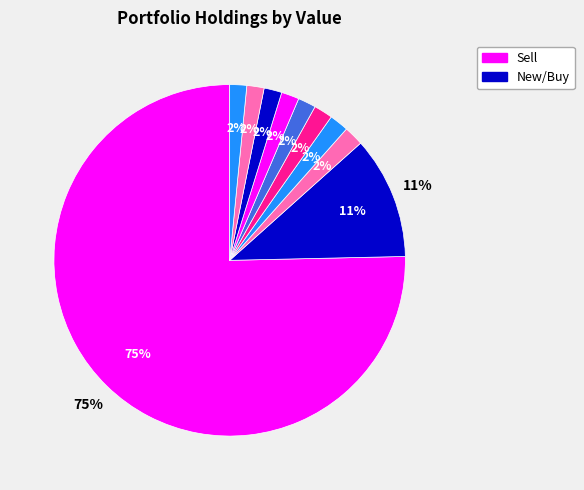

What percentage is the IEZ slice, to the nearest percent?

2%